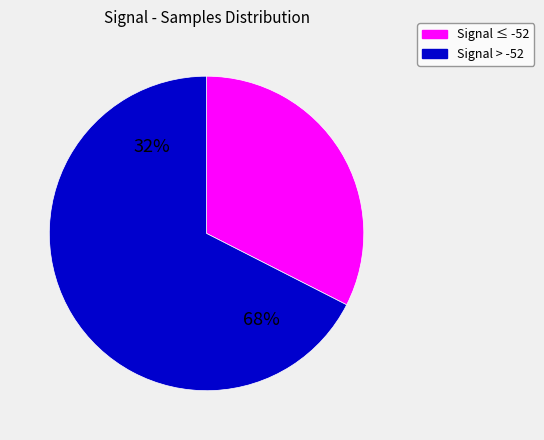

True or false: -51 accounts for 1% of the total.

False